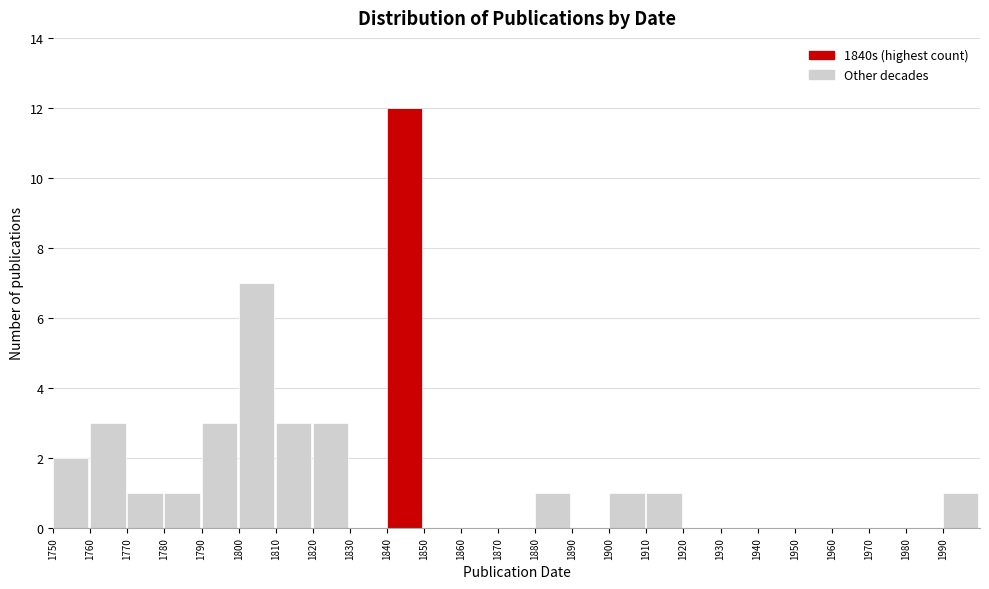

Reading left to right, list every bar in this chart as the range it spans on the x-axis followed by its height. The values are not printed on the chart, so give them approximately, as read against the axis.

1750 to 1760: 2
1760 to 1770: 3
1770 to 1780: 1
1780 to 1790: 1
1790 to 1800: 3
1800 to 1810: 7
1810 to 1820: 3
1820 to 1830: 3
1830 to 1840: 0
1840 to 1850: 12
1850 to 1860: 0
1860 to 1870: 0
1870 to 1880: 0
1880 to 1890: 1
1890 to 1900: 0
1900 to 1910: 1
1910 to 1920: 1
1920 to 1930: 0
1930 to 1940: 0
1940 to 1950: 0
1950 to 1960: 0
1960 to 1970: 0
1970 to 1980: 0
1980 to 1990: 0
1990 to 2000: 1